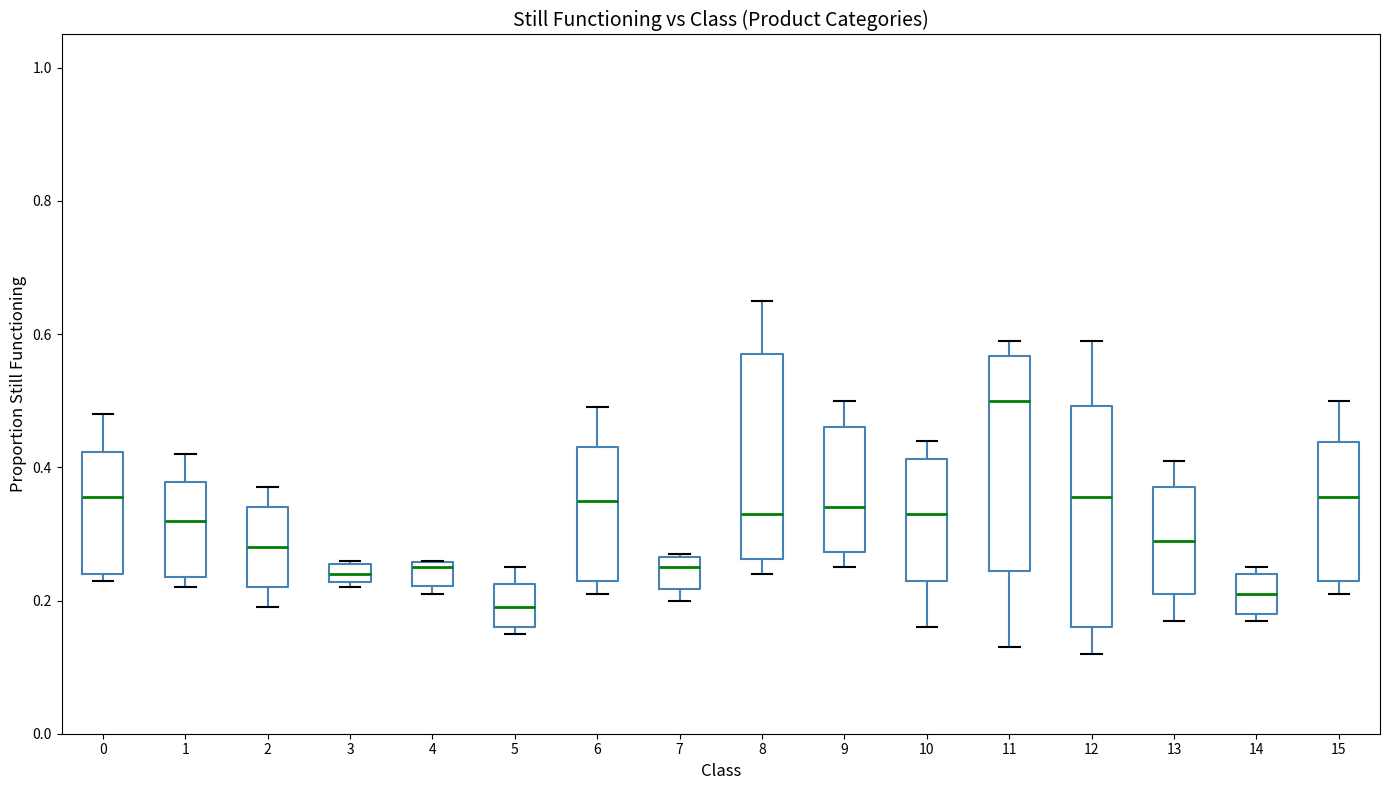

Where is the upper edge of the box at x = 2 on the y-axis? The values are not printed on the chart, so give them approximately, as read against the axis.

0.34